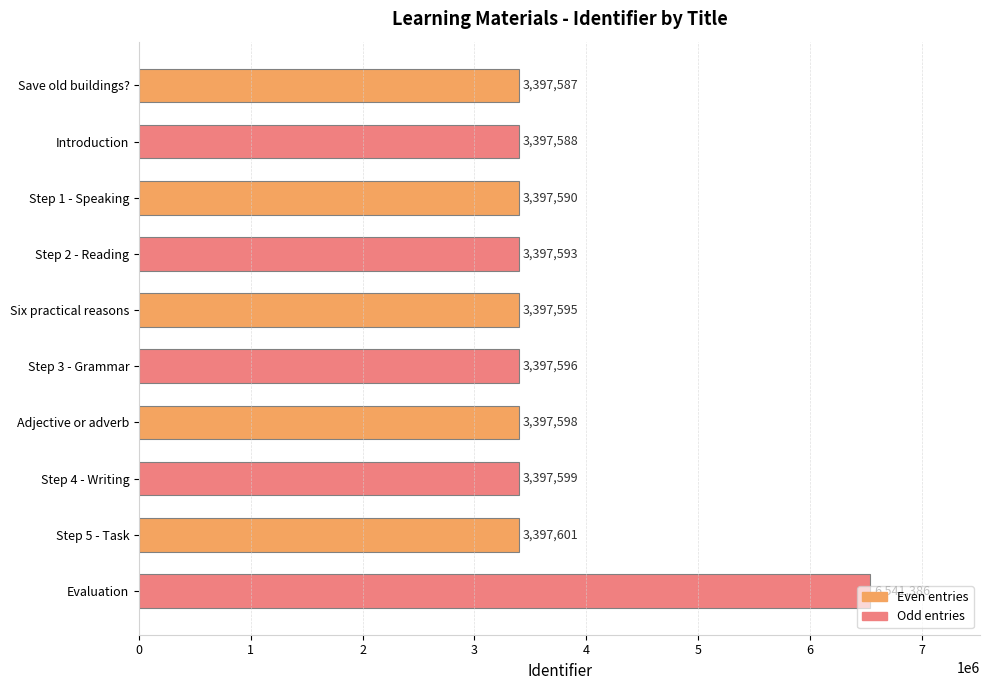

What is the difference between the second highest and minimum values?

14